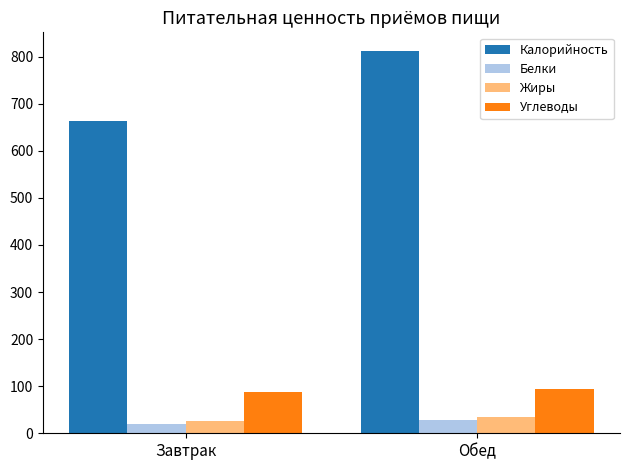

What is the total value across all series at Завтрак?

797.4